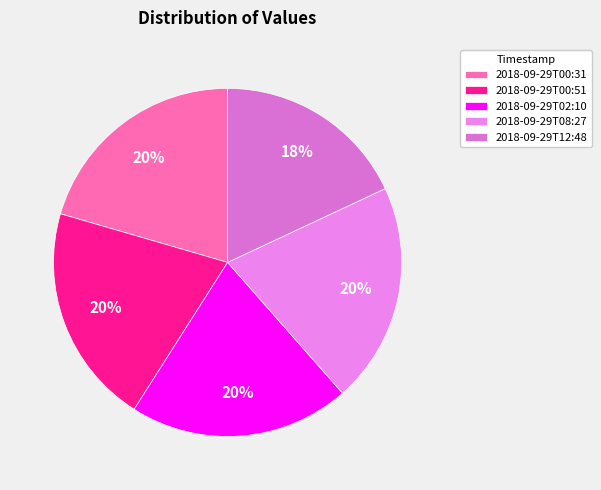

What is the ratio of the value at 2018-09-29T00:31 to the value at 2018-09-29T08:27?

1.0